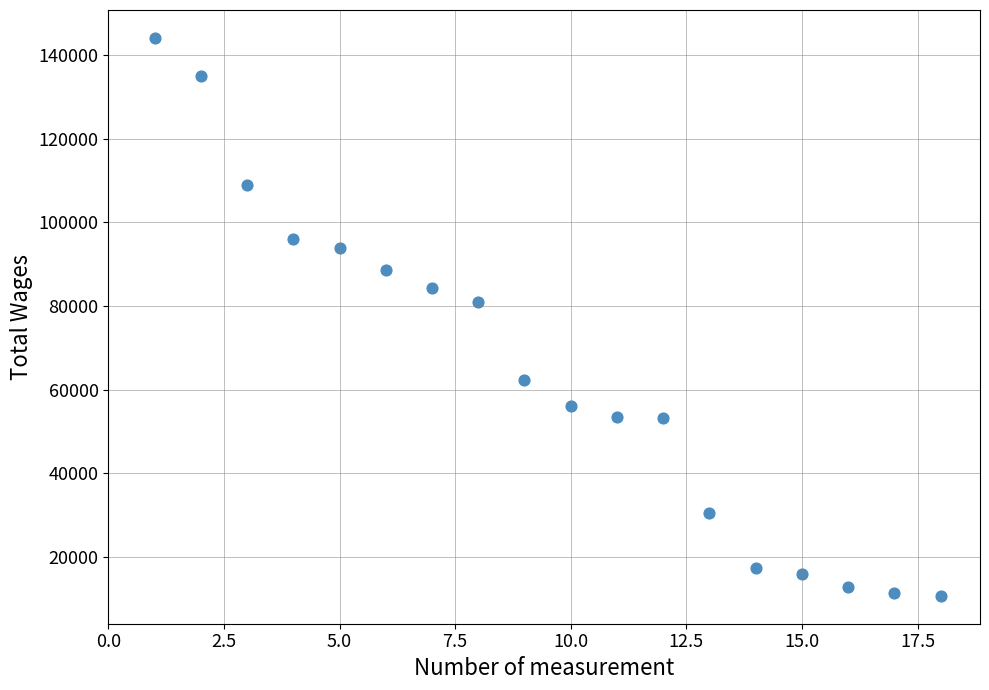

What is the range of Y values (max minus min)?

133375